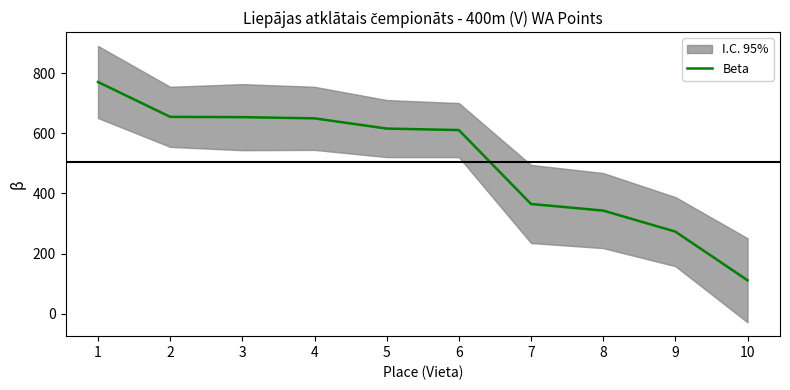

Reading left to right, list all the values displayed in this chart.

771	655	654	650	616	611	365	343	273	111